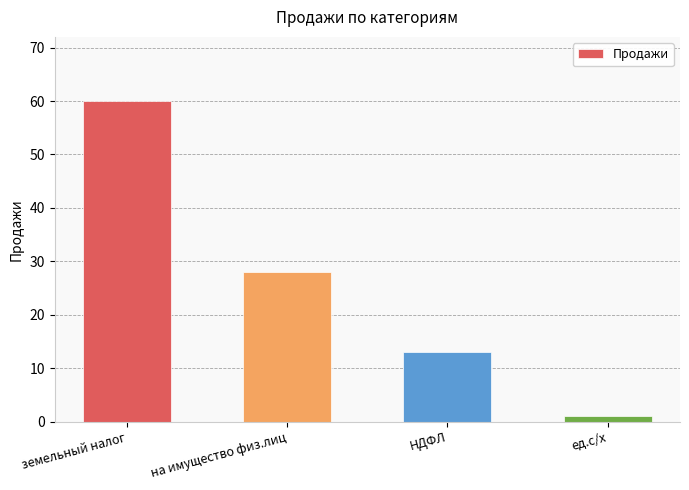

Rank the categories by value from lowest to highest.

ед.с/х, НДФЛ, на имущество физ.лиц, земельный налог